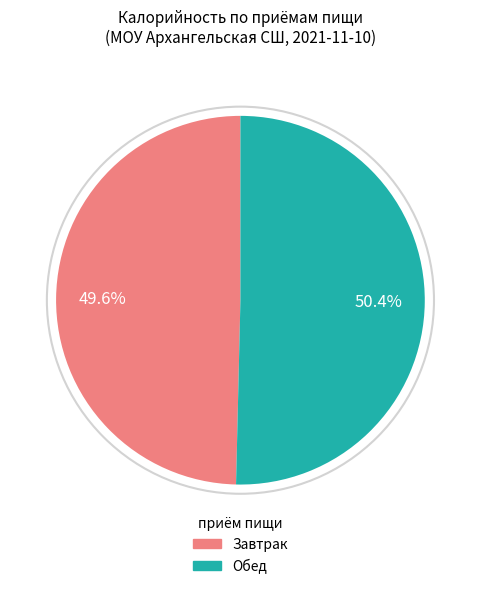

Which has a higher value, Завтрак or Обед?

Обед